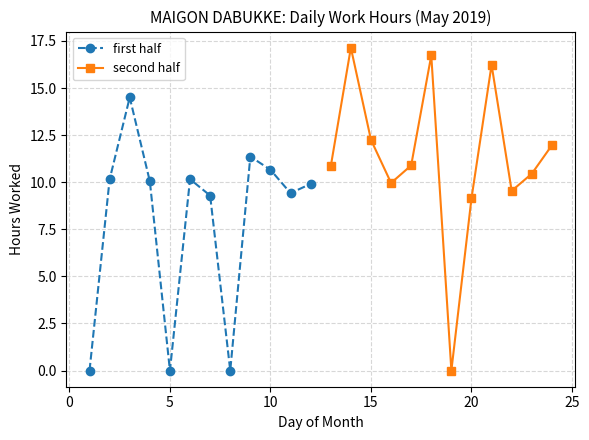

Is it true that second half equals 9.1 at 20?

True